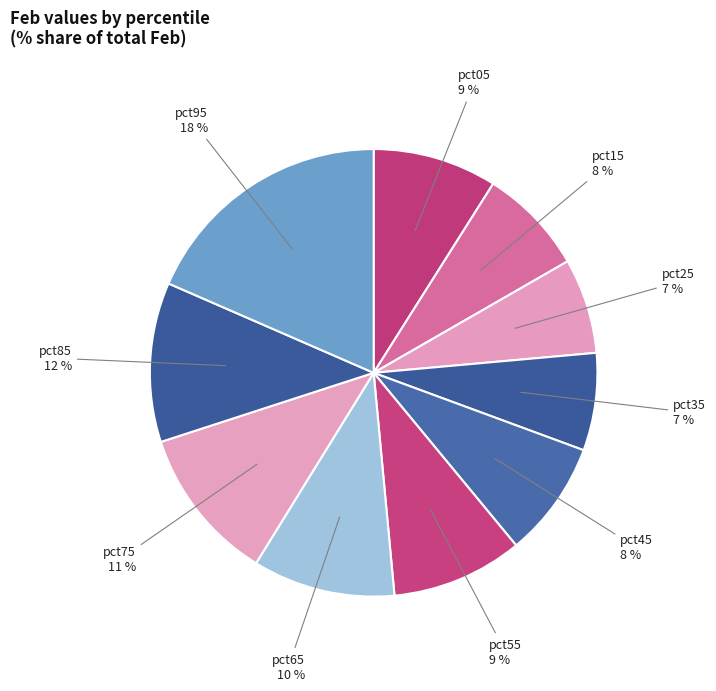

What percentage is the pct75 slice, to the nearest percent?

11%